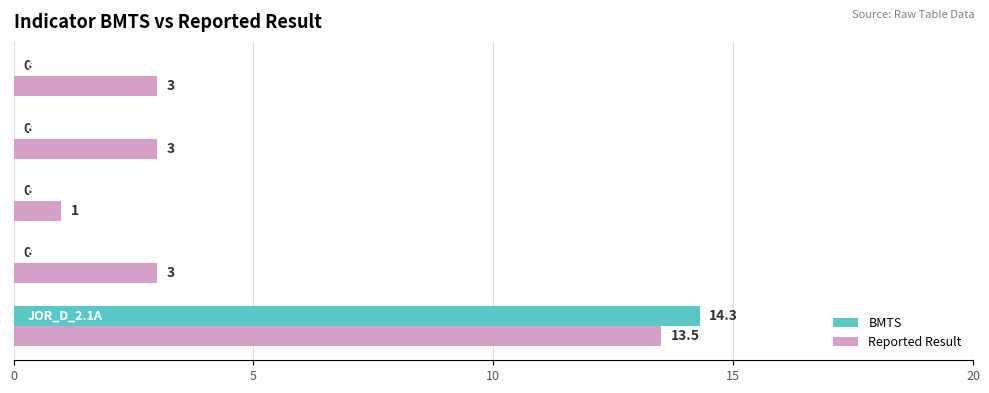

Which series has the largest range (max minus min)?

BMTS